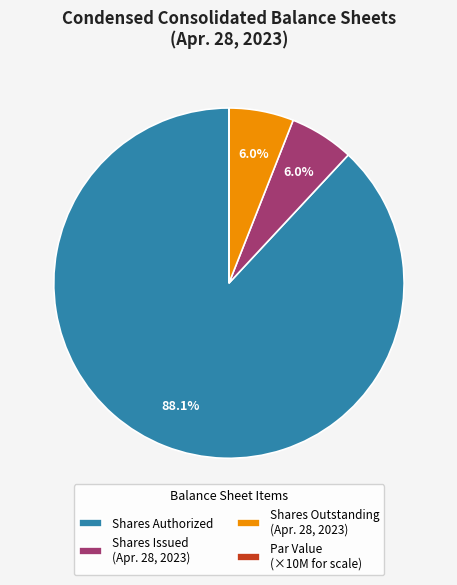

Which slice represents more than half of the pie?

Shares Authorized